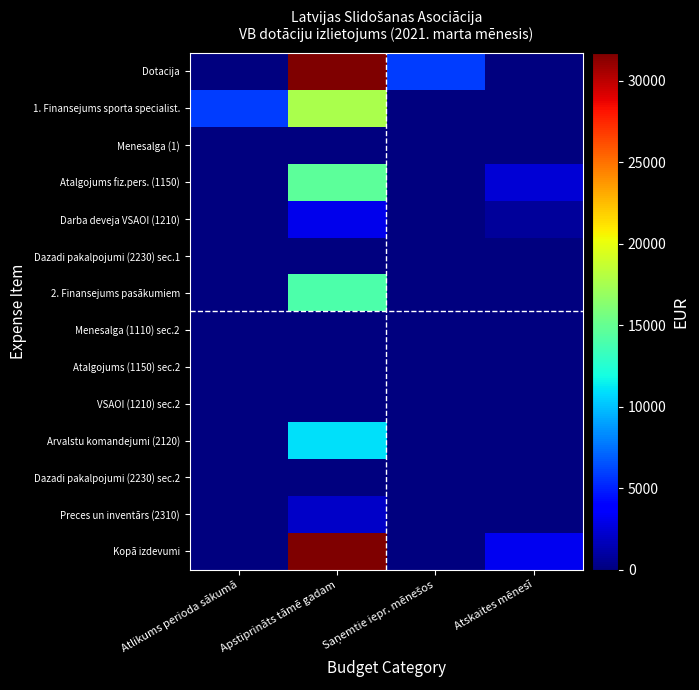

Reading right to left, what are all the values shown in this chart?

Dotacija: Atskaites mēnesī=0.0	Saņemtie iepr. mēnešos=5900.0	Apstiprināts tāmē gadam=31704.0	Atlikums perioda sākumā=0.0
1. Finansejums sporta specialist.: Atskaites mēnesī=0.0	Saņemtie iepr. mēnešos=0.0	Apstiprināts tāmē gadam=17700.0	Atlikums perioda sākumā=5900.0
Menesalga (1): Atskaites mēnesī=0.0	Saņemtie iepr. mēnešos=0.0	Apstiprināts tāmē gadam=0.0	Atlikums perioda sākumā=0.0
Atalgojums fiz.pers. (1150): Atskaites mēnesī=2412.2	Saņemtie iepr. mēnešos=0.0	Apstiprināts tāmē gadam=14700.0	Atlikums perioda sākumā=0.0
Darba deveja VSAOI (1210): Atskaites mēnesī=803.3	Saņemtie iepr. mēnešos=0.0	Apstiprināts tāmē gadam=3000.0	Atlikums perioda sākumā=0.0
Dazadi pakalpojumi (2230) sec.1: Atskaites mēnesī=0.0	Saņemtie iepr. mēnešos=0.0	Apstiprināts tāmē gadam=0.0	Atlikums perioda sākumā=0.0
2. Finansejums pasākumiem: Atskaites mēnesī=0.0	Saņemtie iepr. mēnešos=0.0	Apstiprināts tāmē gadam=14004.0	Atlikums perioda sākumā=0.0
Menesalga (1110) sec.2: Atskaites mēnesī=0.0	Saņemtie iepr. mēnešos=0.0	Apstiprināts tāmē gadam=0.0	Atlikums perioda sākumā=0.0
Atalgojums (1150) sec.2: Atskaites mēnesī=0.0	Saņemtie iepr. mēnešos=0.0	Apstiprināts tāmē gadam=0.0	Atlikums perioda sākumā=0.0
VSAOI (1210) sec.2: Atskaites mēnesī=0.0	Saņemtie iepr. mēnešos=0.0	Apstiprināts tāmē gadam=0.0	Atlikums perioda sākumā=0.0
Arvalstu komandejumi (2120): Atskaites mēnesī=0.0	Saņemtie iepr. mēnešos=0.0	Apstiprināts tāmē gadam=11000.0	Atlikums perioda sākumā=0.0
Dazadi pakalpojumi (2230) sec.2: Atskaites mēnesī=0.0	Saņemtie iepr. mēnešos=0.0	Apstiprināts tāmē gadam=0.0	Atlikums perioda sākumā=0.0
Preces un inventārs (2310): Atskaites mēnesī=0.0	Saņemtie iepr. mēnešos=0.0	Apstiprināts tāmē gadam=2004.0	Atlikums perioda sākumā=0.0
Kopā izdevumi: Atskaites mēnesī=3215.4	Saņemtie iepr. mēnešos=0.0	Apstiprināts tāmē gadam=31704.0	Atlikums perioda sākumā=0.0